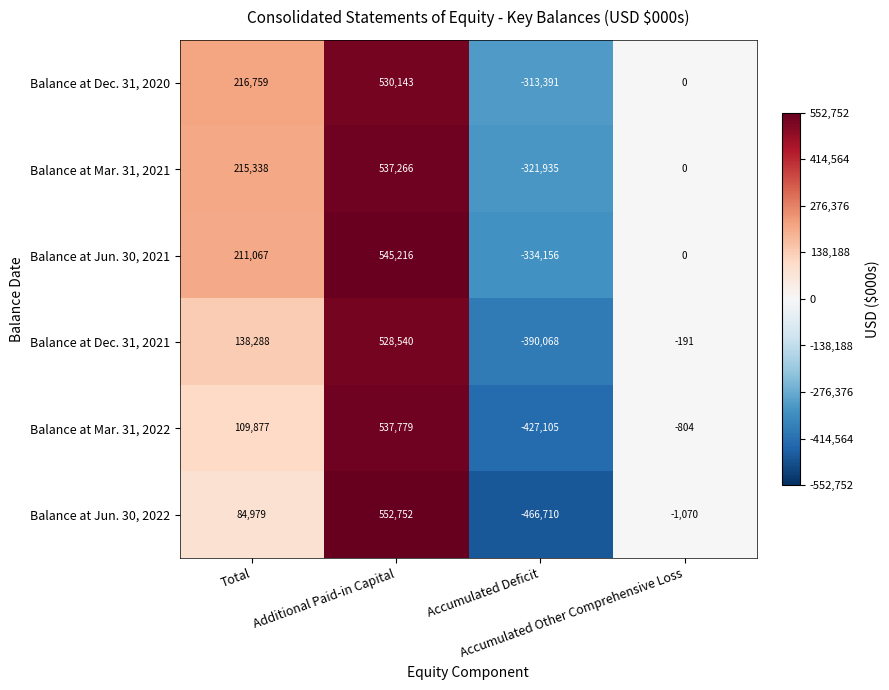

List the series in order of their peak value, lowest first.

Balance at Dec. 31, 2021, Balance at Dec. 31, 2020, Balance at Mar. 31, 2021, Balance at Mar. 31, 2022, Balance at Jun. 30, 2021, Balance at Jun. 30, 2022